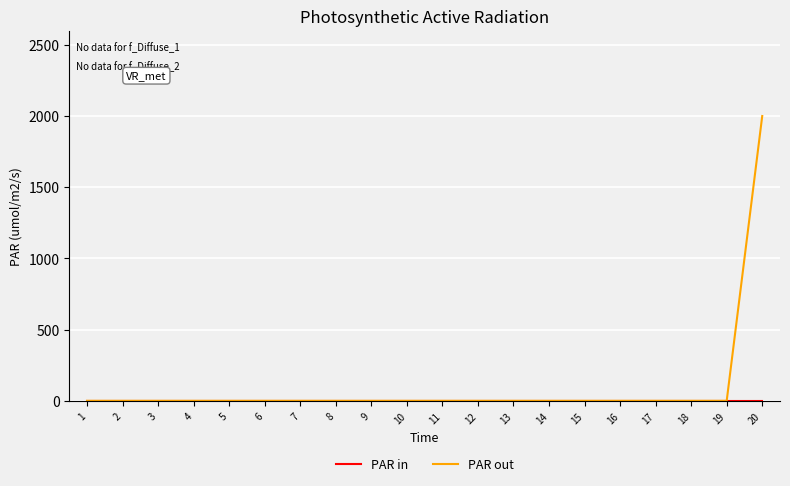

The value of PAR out at 2 is 0. True or false?

True